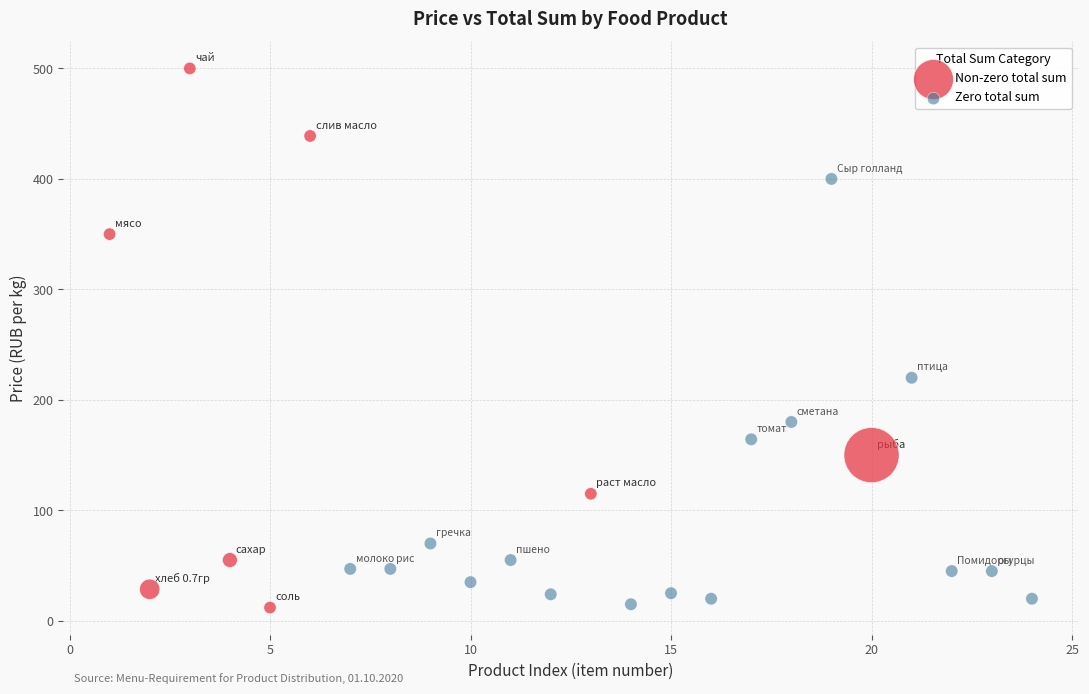

Which series reaches the maximum Y coordinate?

Non-zero total sum